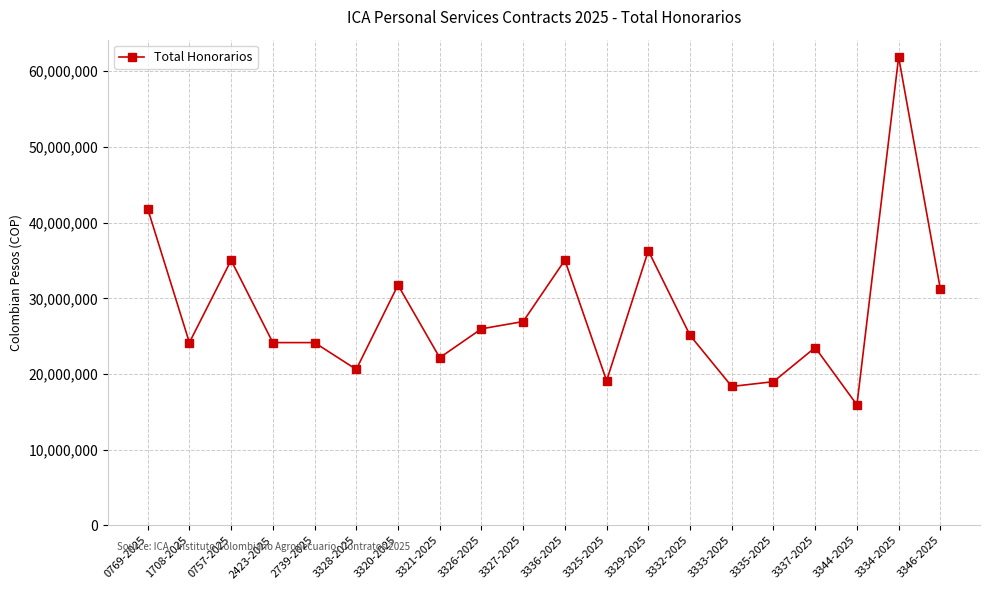

How many data points are less than 25110000?

10